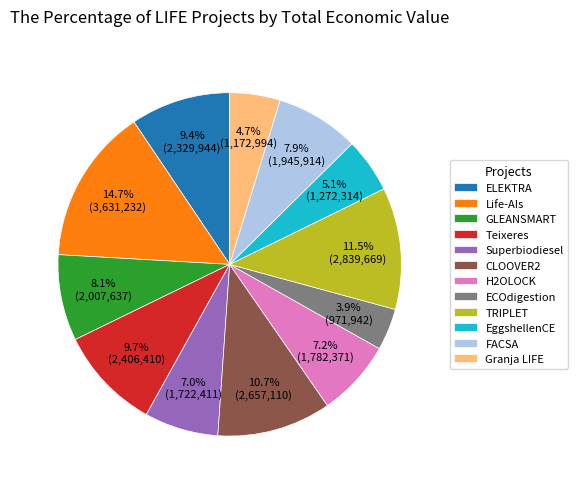

Between Granja LIFE and GLEANSMART, which is larger?

GLEANSMART